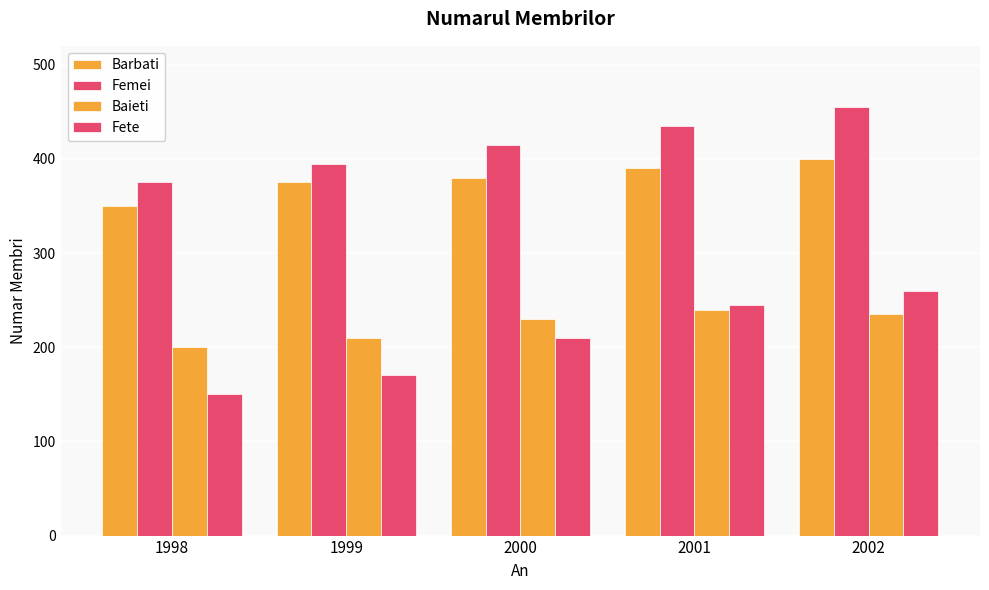

Is it true that Fete equals 260 at 2002?

True